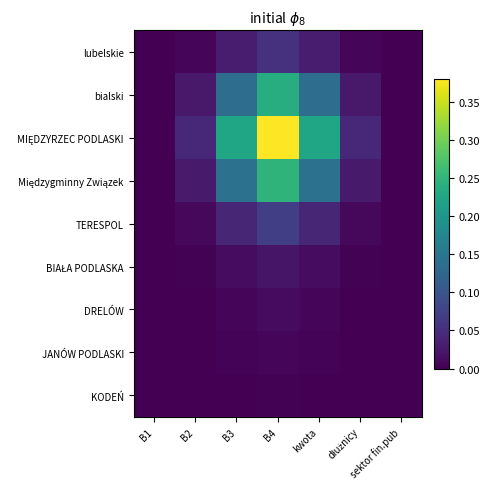

Between kwota and dłużnicy, which is larger?

kwota